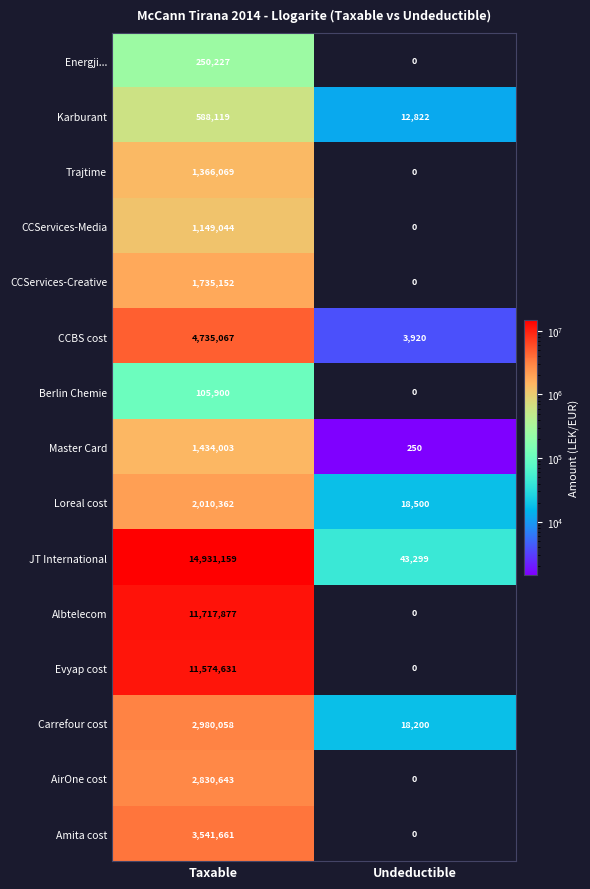

Is the value of Carrefour cost at Taxable greater than the value of Karburant at Taxable?

Yes